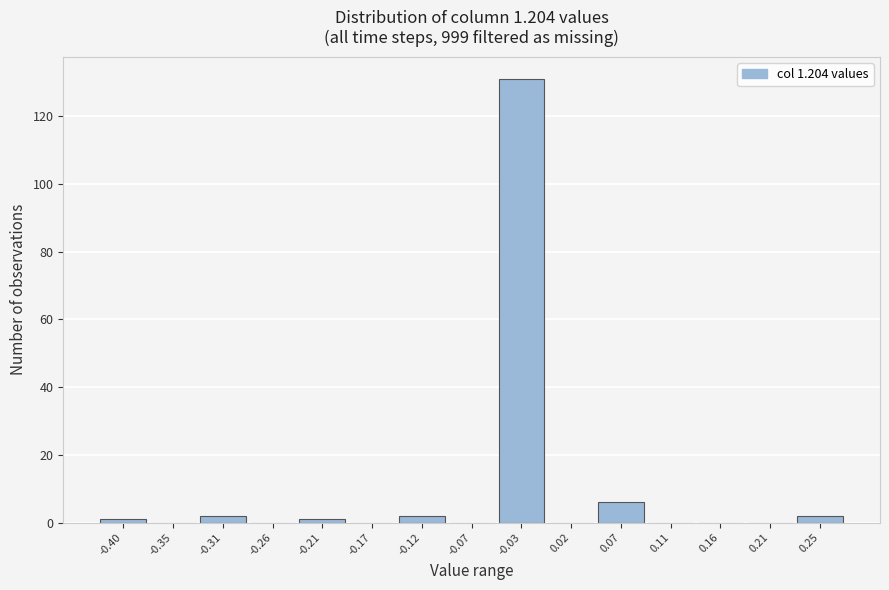

Reading left to right, transcribe all the data shown in this chart.

-0.40=1	-0.35=0	-0.31=2	-0.26=0	-0.21=1	-0.17=0	-0.12=2	-0.07=0	-0.03=131	0.02=0	0.07=6	0.11=0	0.16=0	0.21=0	0.25=2